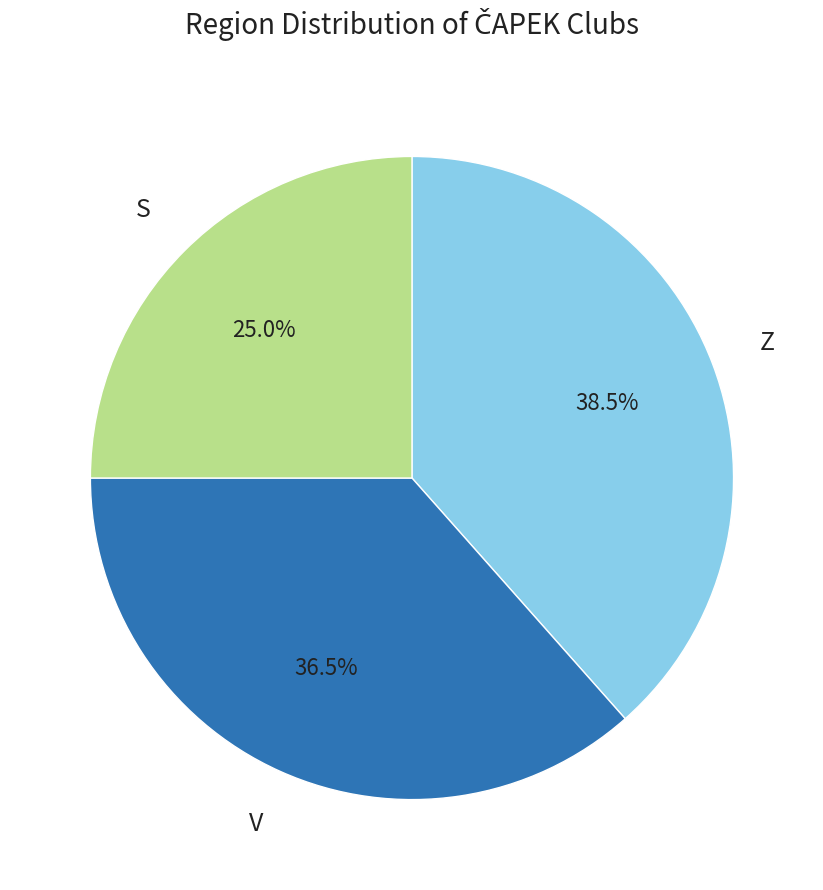

Is there a majority slice in this chart?

No